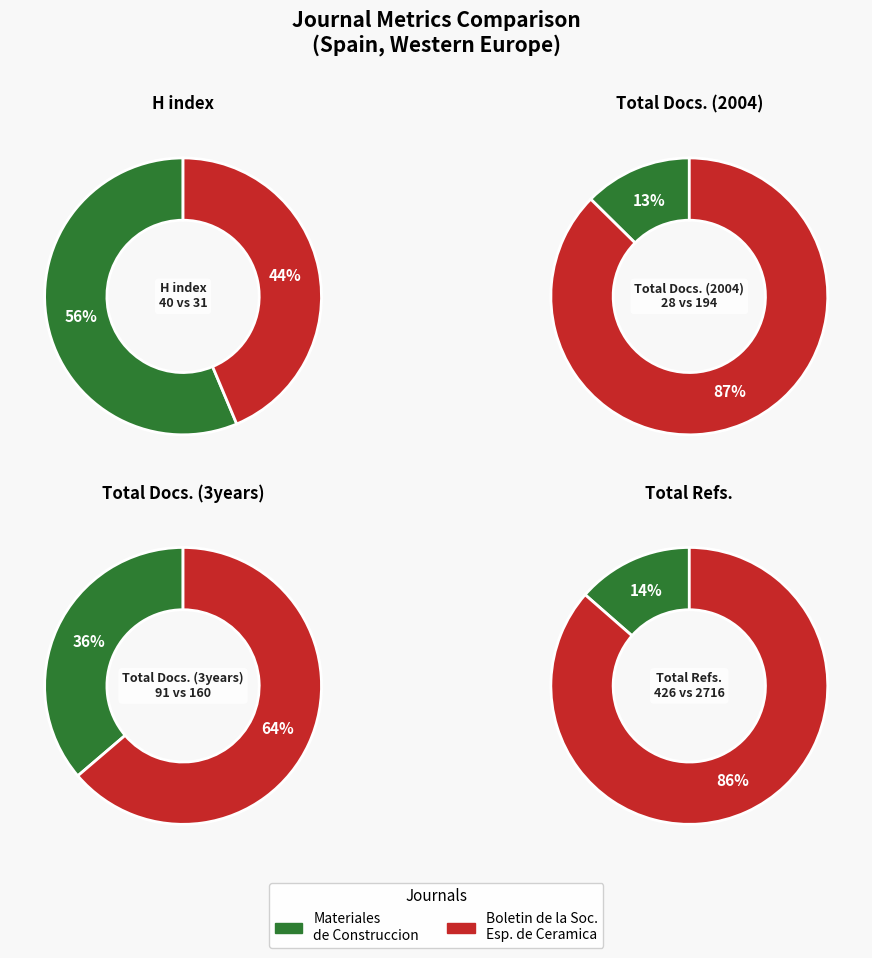

Which category has the smallest portion of the pie?

Materiales de Construccion